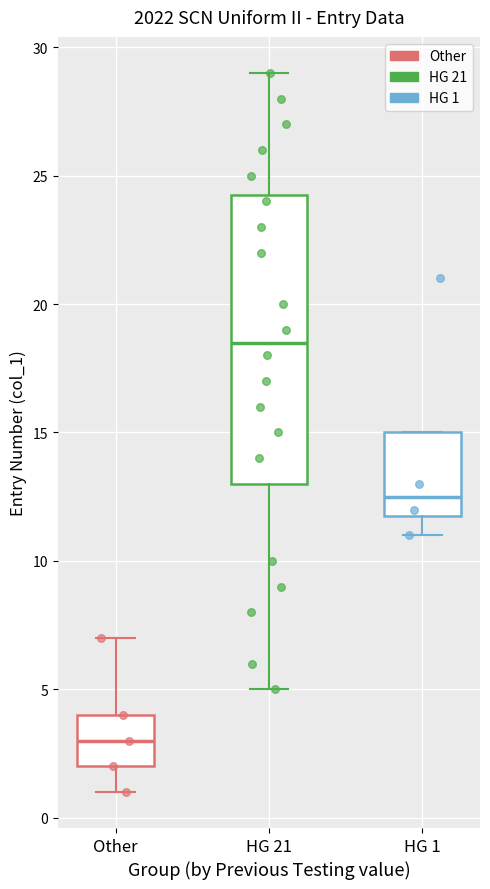

Which box has the lowest median line?

Other